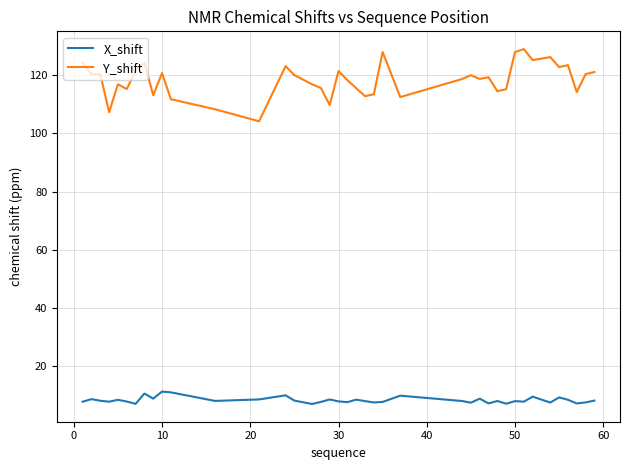

Which series has the largest total across all categories?

Y_shift